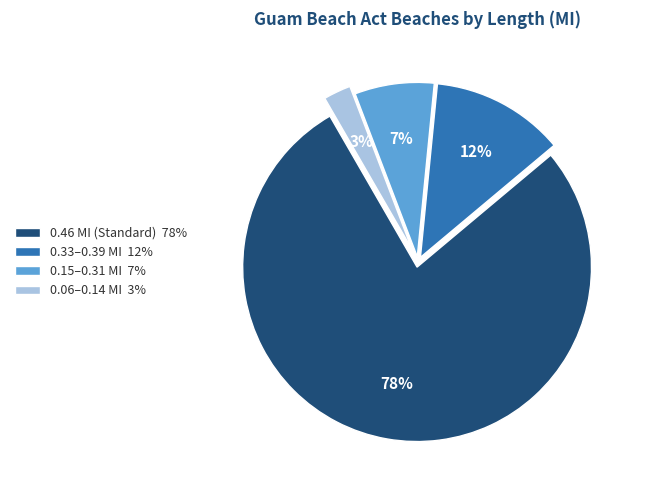

Count the number of slices in the pie.

4